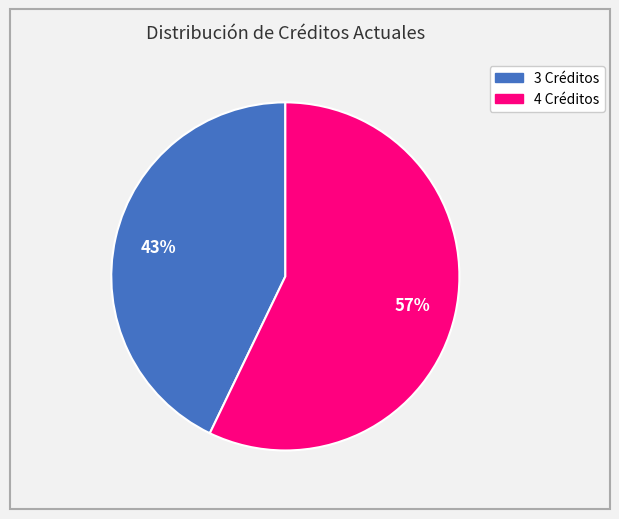

Is it true that 4 Créditos is 47% of the pie?

False